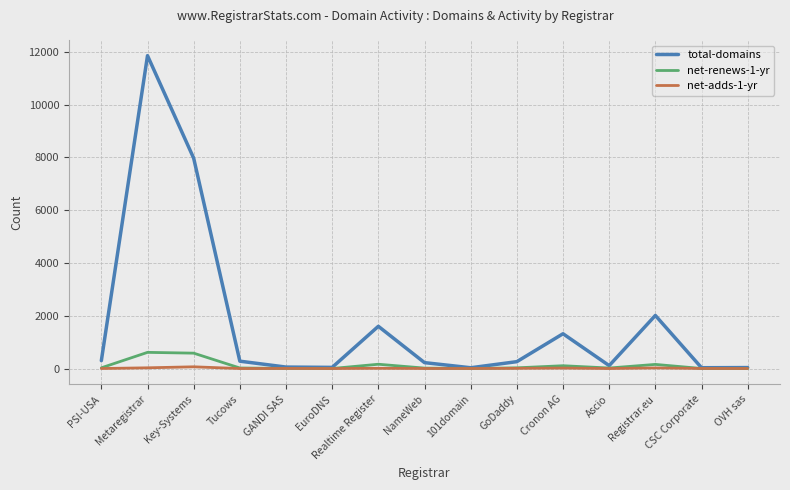

Which series has the largest total across all categories?

total-domains